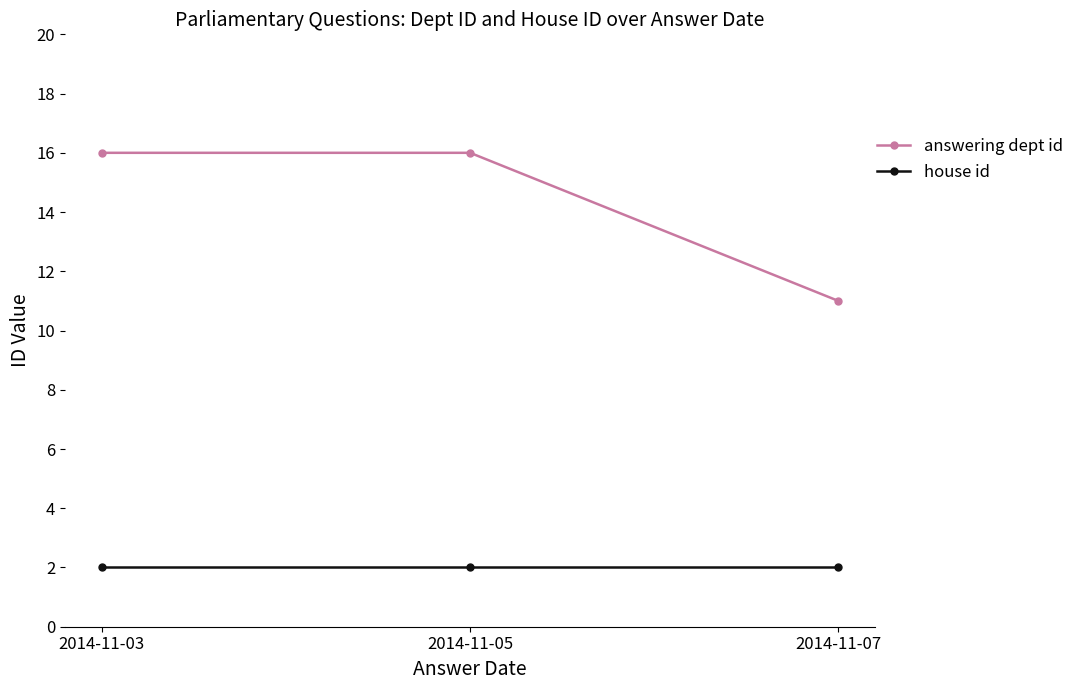

How many answering dept id values are between 11 and 16?

3